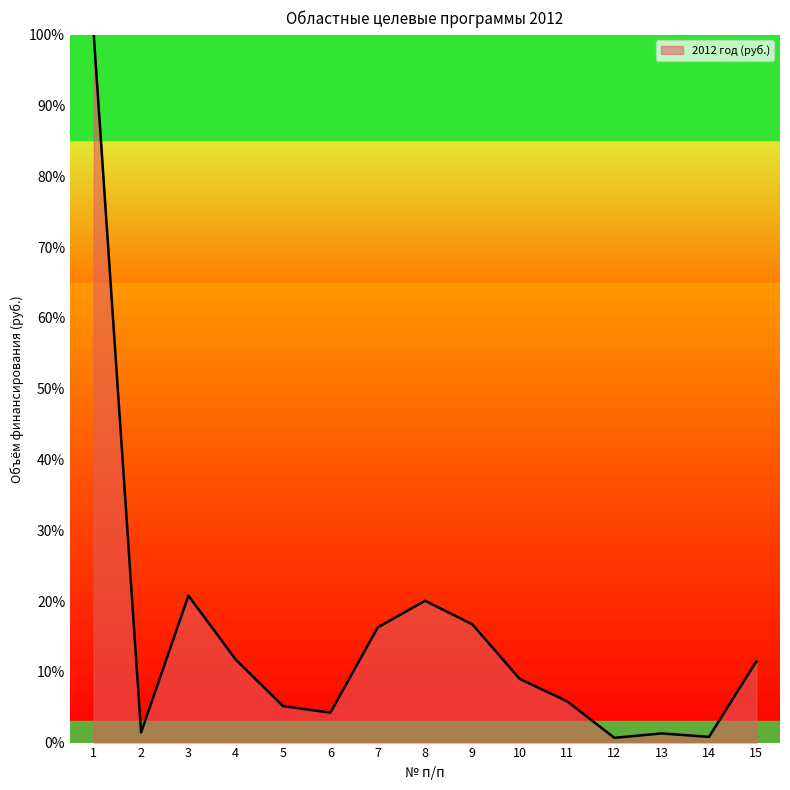

True or false: the data shows 16.7 at 9.

True